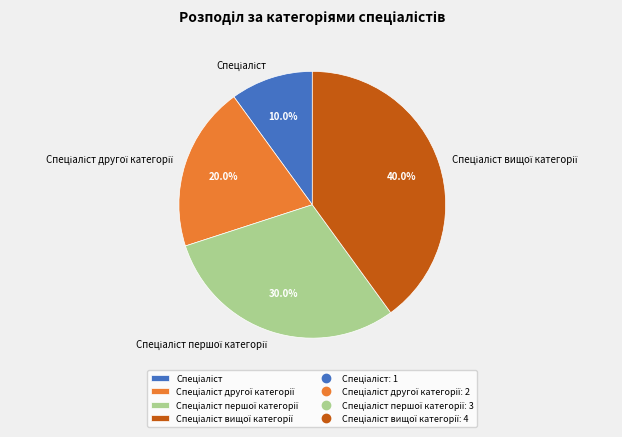

To the nearest percent, what is the average slice percentage?

25%